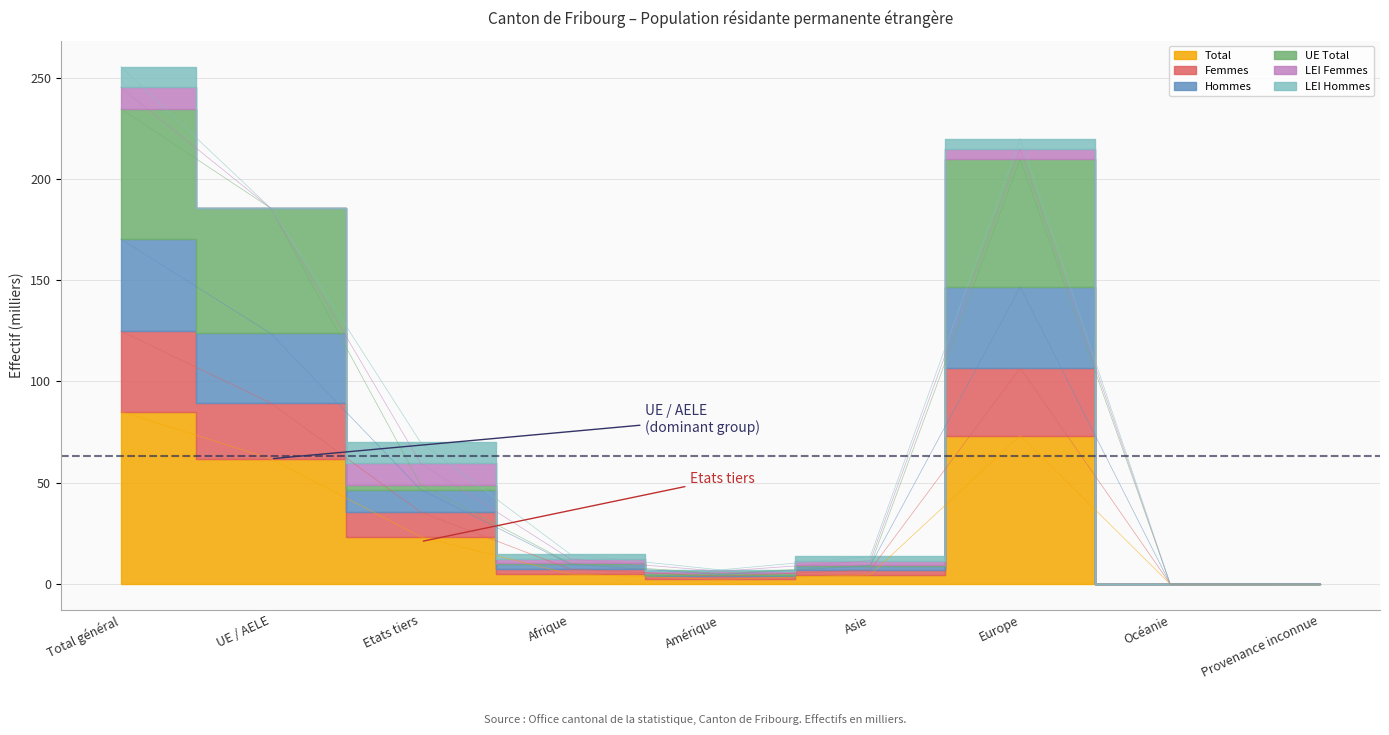

In Total, how many points are lower than both neighbors (excluding endpoints)?

2